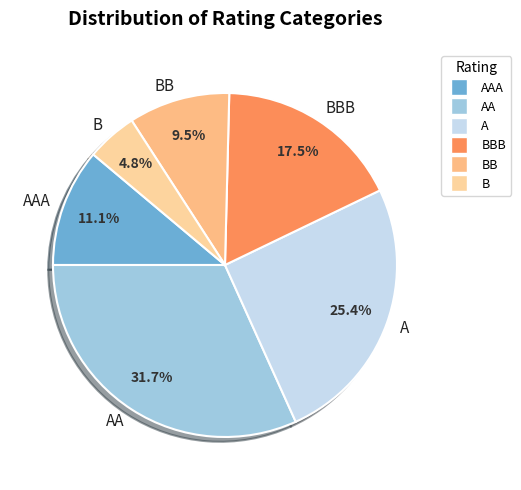

Do AAA and B together represent more than half of the pie?

No